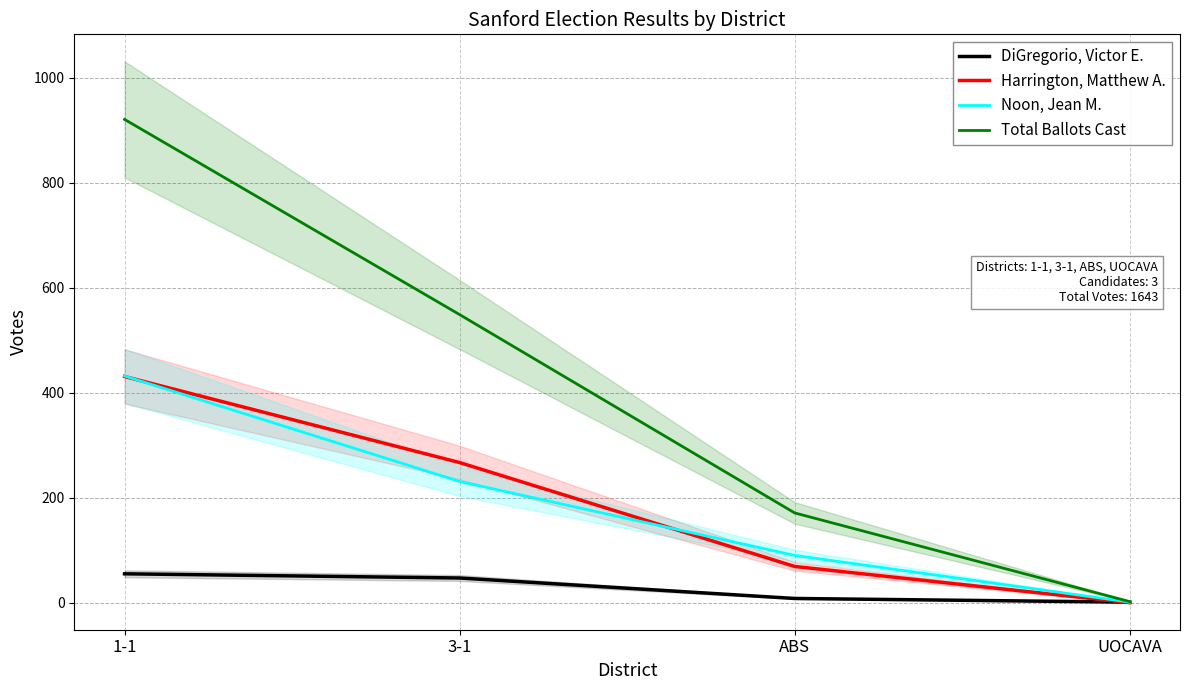

Reading right to left, list all the values displayed in this chart.

DiGregorio, Victor E.: UOCAVA=1	ABS=8	3-1=47	1-1=55
Harrington, Matthew A.: UOCAVA=0	ABS=69	3-1=267	1-1=431
Noon, Jean M.: UOCAVA=1	ABS=90	3-1=231	1-1=432
Total Ballots Cast: UOCAVA=2	ABS=171	3-1=549	1-1=921